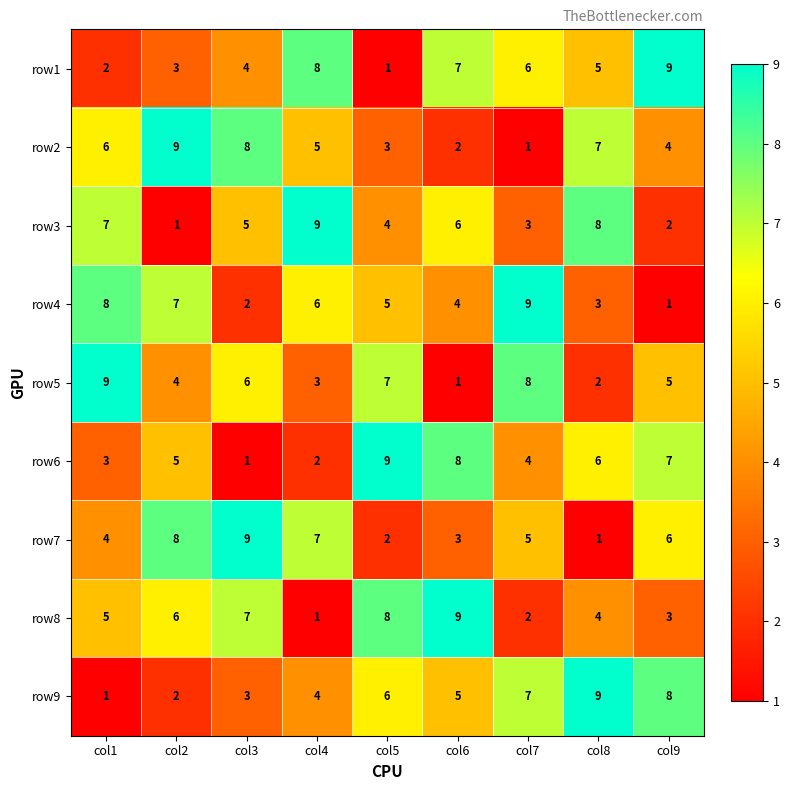

What is the sum of all row5 values?

45